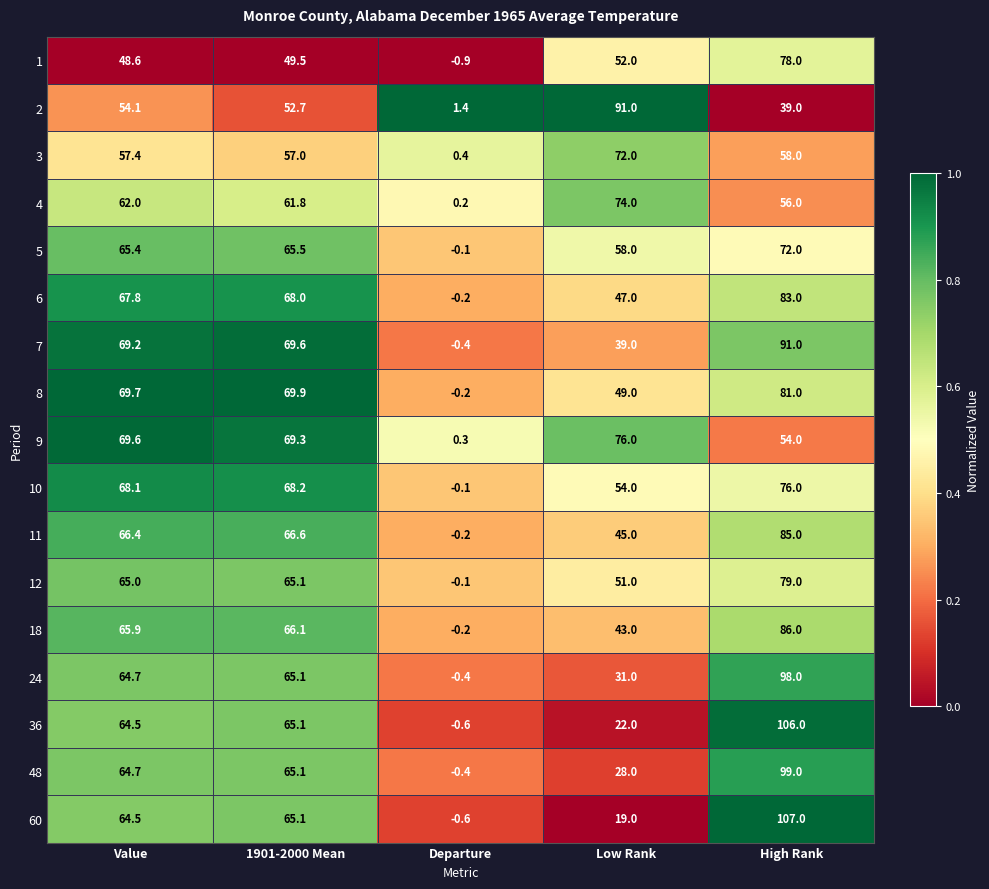

Which series changed the most between 1901-2000 Mean and Low Rank?

60